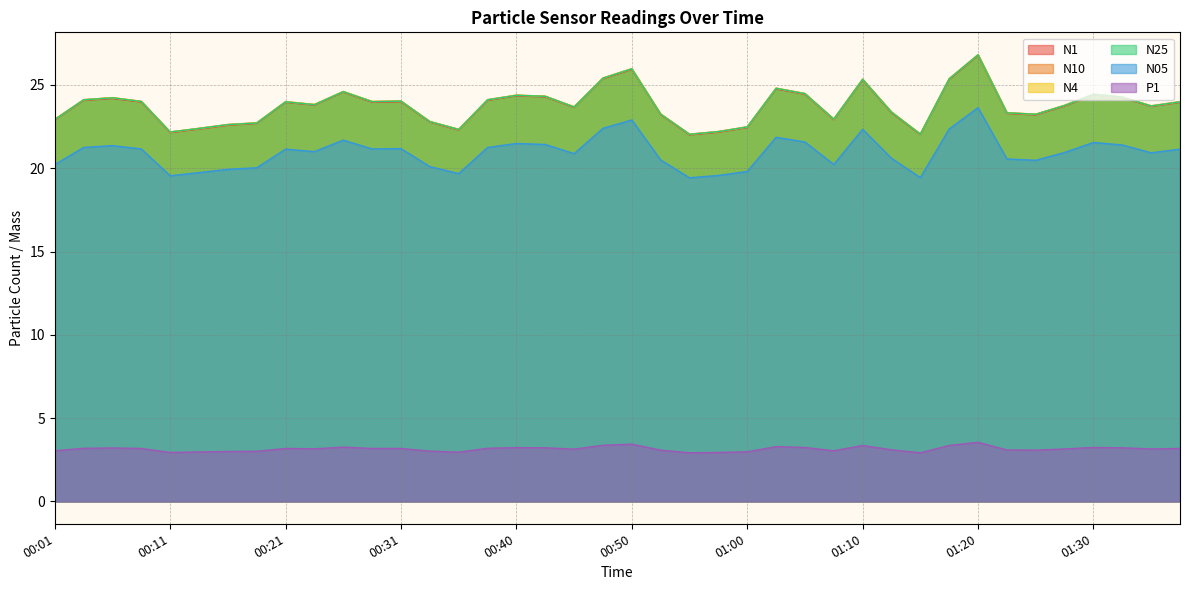

At which category is the sum across all series the highest?

01:20